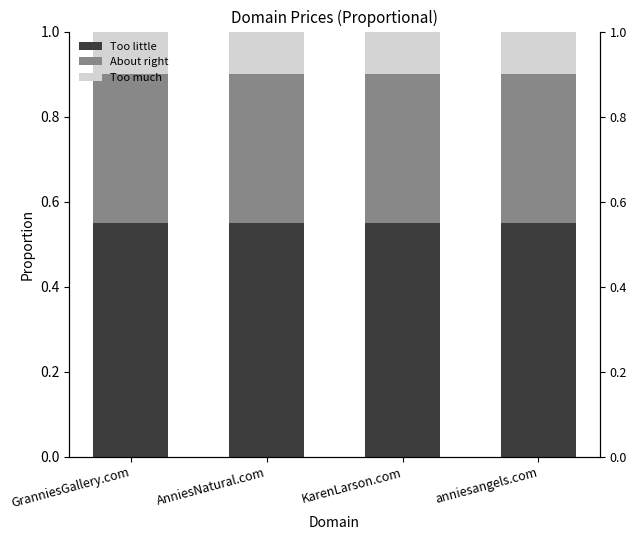

What is the label of the 2nd bar from the right?

KarenLarson.com